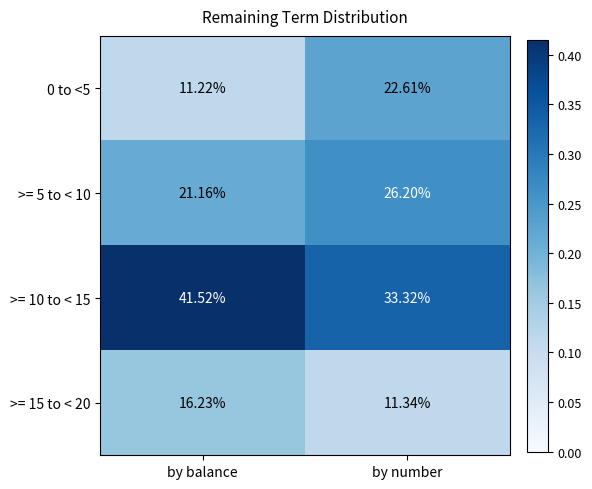

Rank the categories by >= 5 to < 10 value from highest to lowest.

by number, by balance